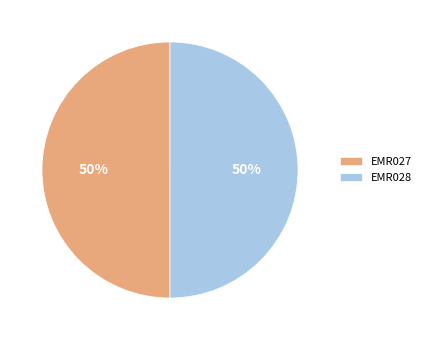

Combined, do EMR028 and EMR027 account for over 50%?

Yes